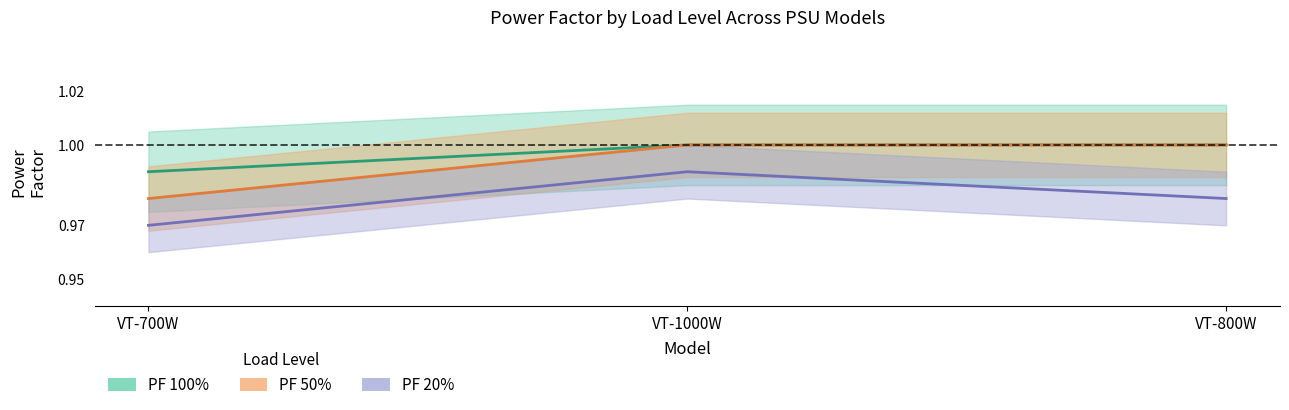

What are all the series names shown in the legend?

PF 20%, PF 50%, PF 100%